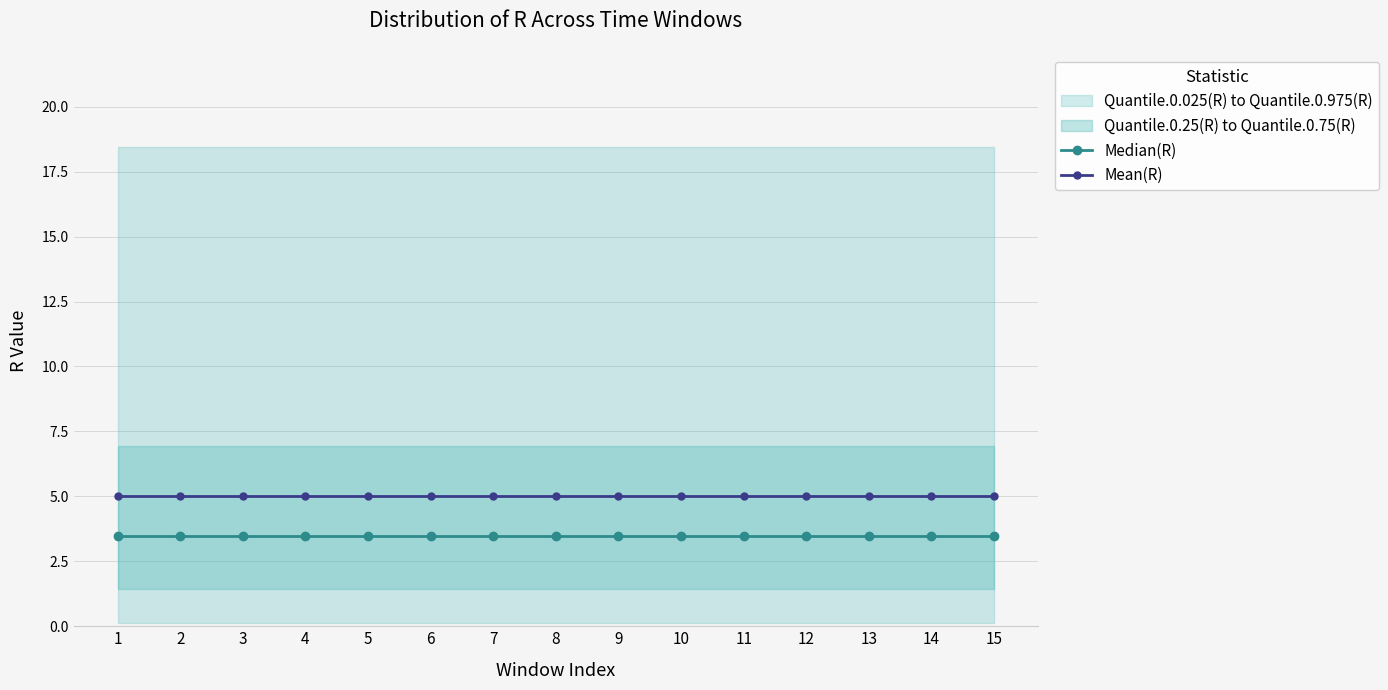

How many lines are shown in the chart?

2